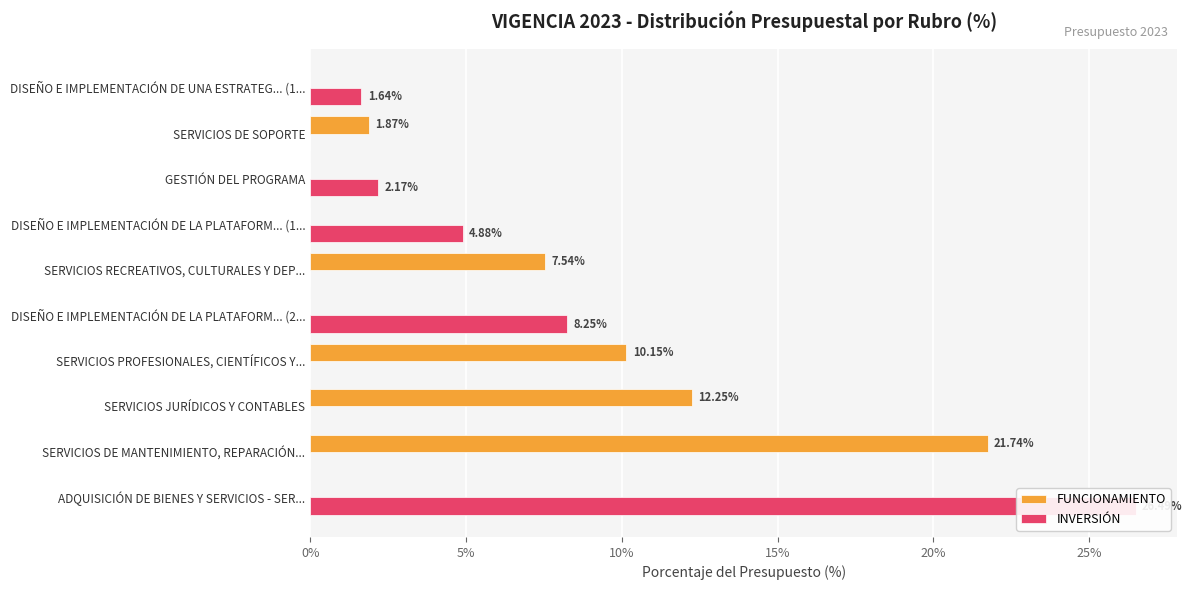

How many data points in FUNCIONAMIENTO are above 0?

5